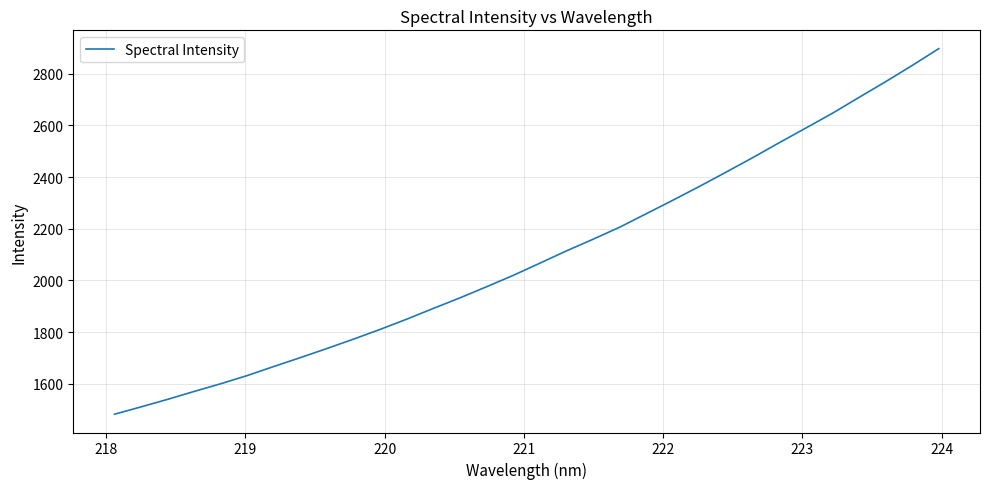

What is the minimum value shown in the chart?

1481.9